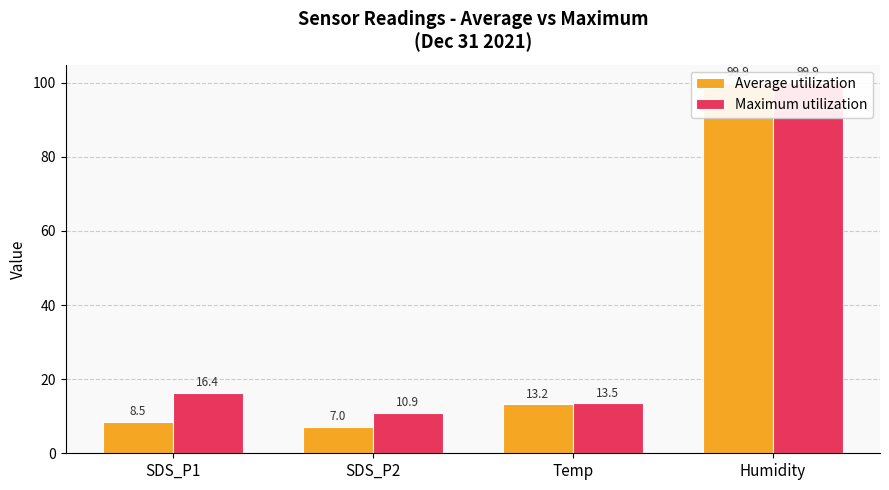

At which label is Average utilization closest to 53?

Temp